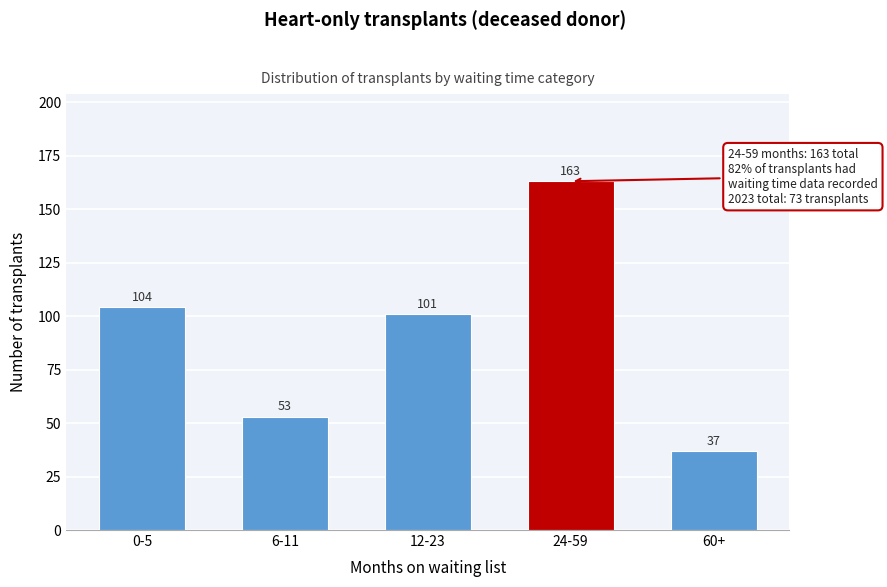

Reading left to right, extract all data points from this chart.

0-5=104	6-11=53	12-23=101	24-59=163	60+=37